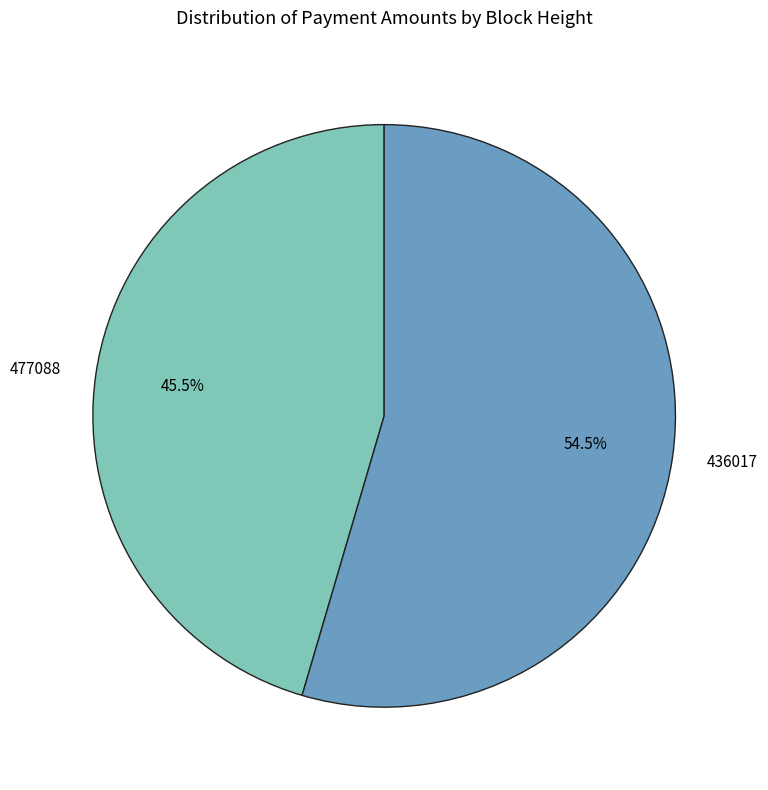

Approximately how many times larger is the value at 436017 compared to 477088?

1.2